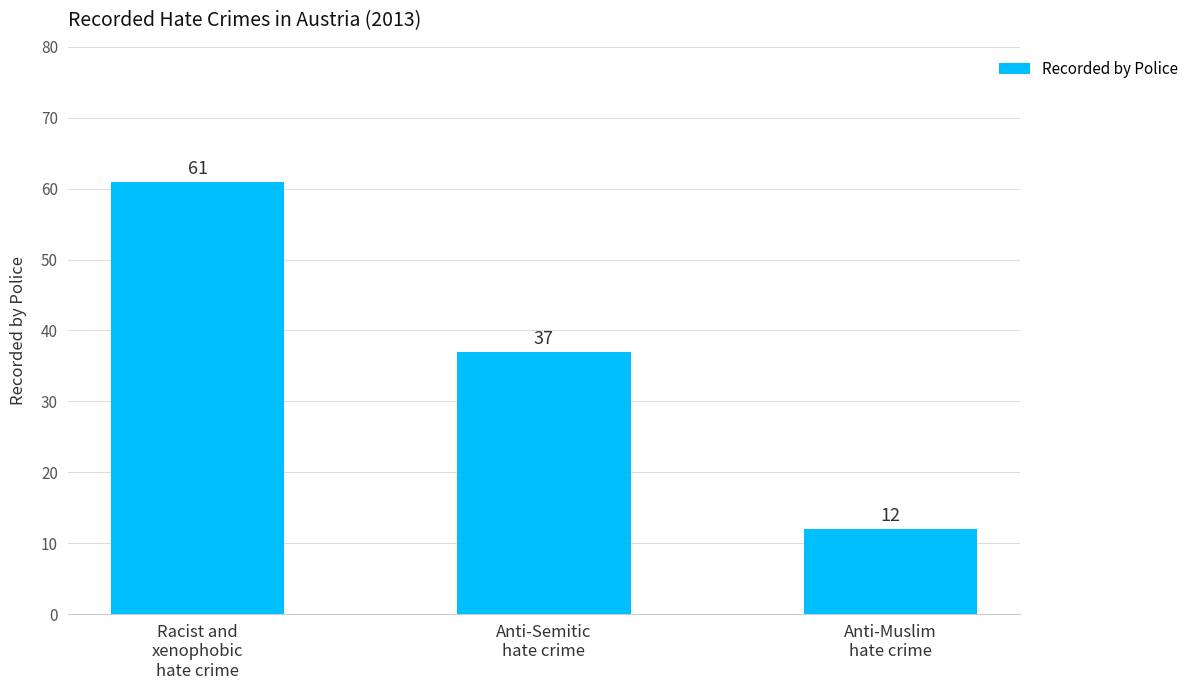

List the labels in order of value, smallest first.

Anti-Muslim
hate crime, Anti-Semitic
hate crime, Racist and
xenophobic
hate crime